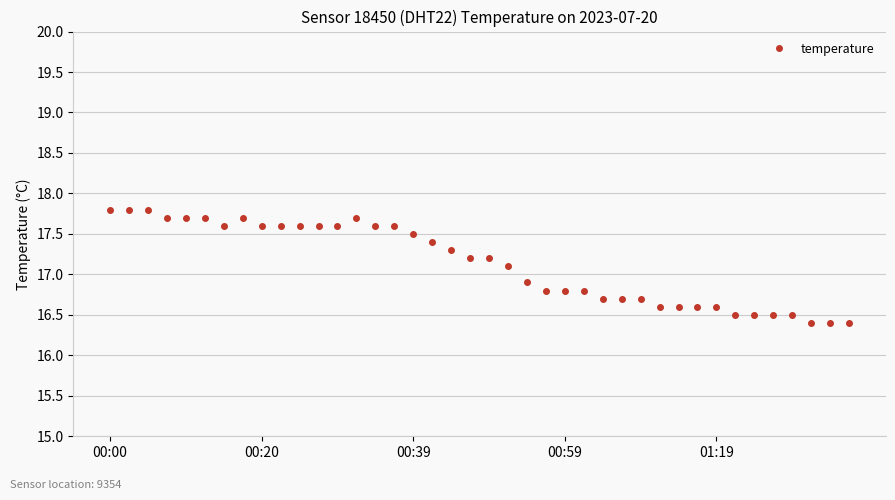

What is the average value?

17.1